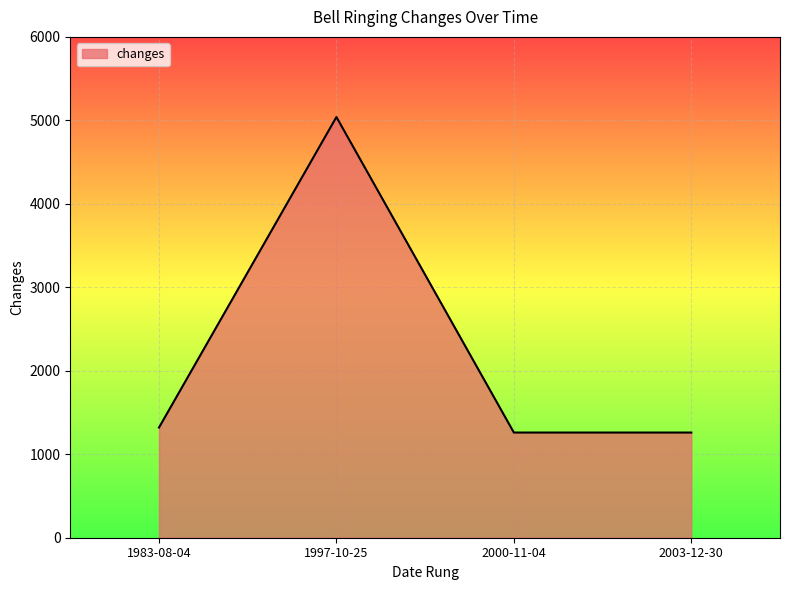

The value at 2003-12-30 is 1742. True or false?

False